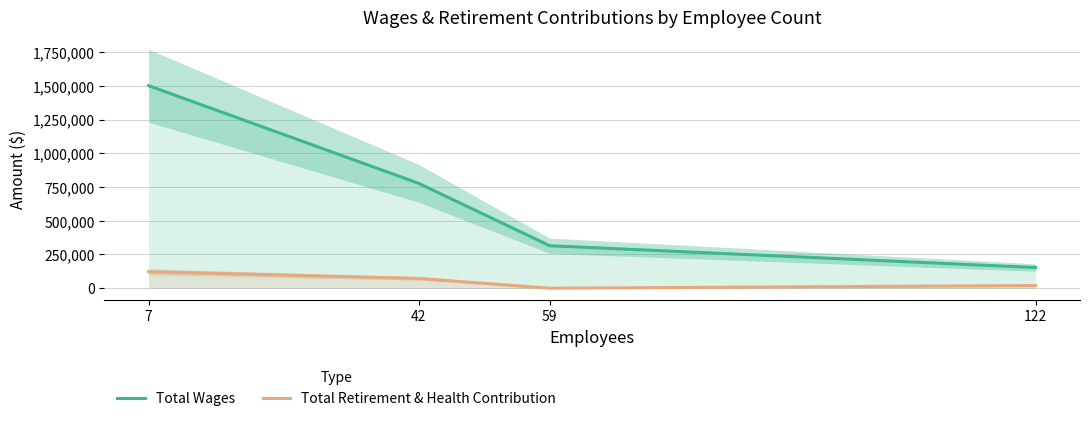

Count the Total Wages values in the range 314797 to 1500935.

3